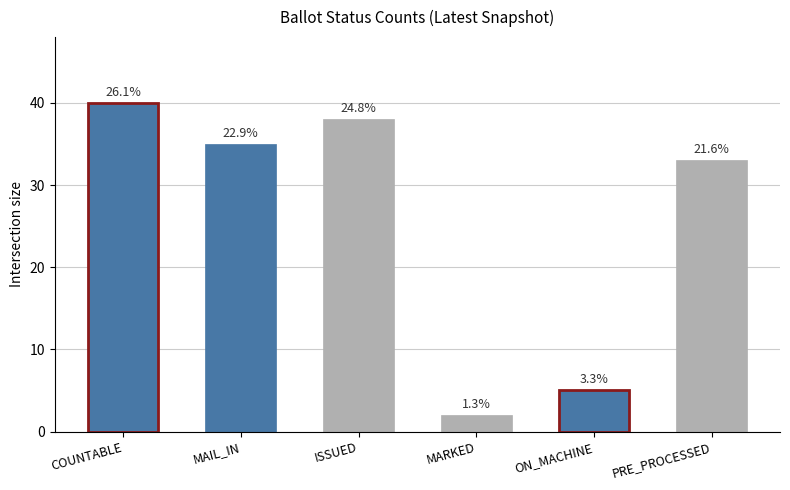

What is the sum of the values at PRE_PROCESSED and MAIL_IN?

68